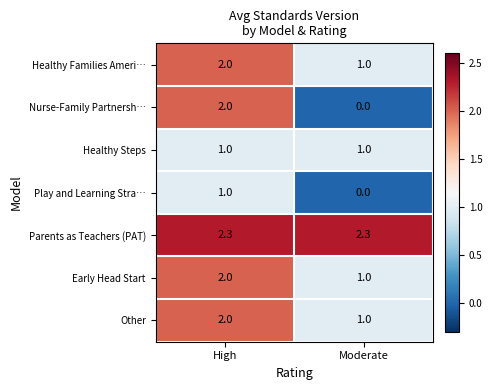

What is the difference between the maximum and minimum values in the Other series?

1.0